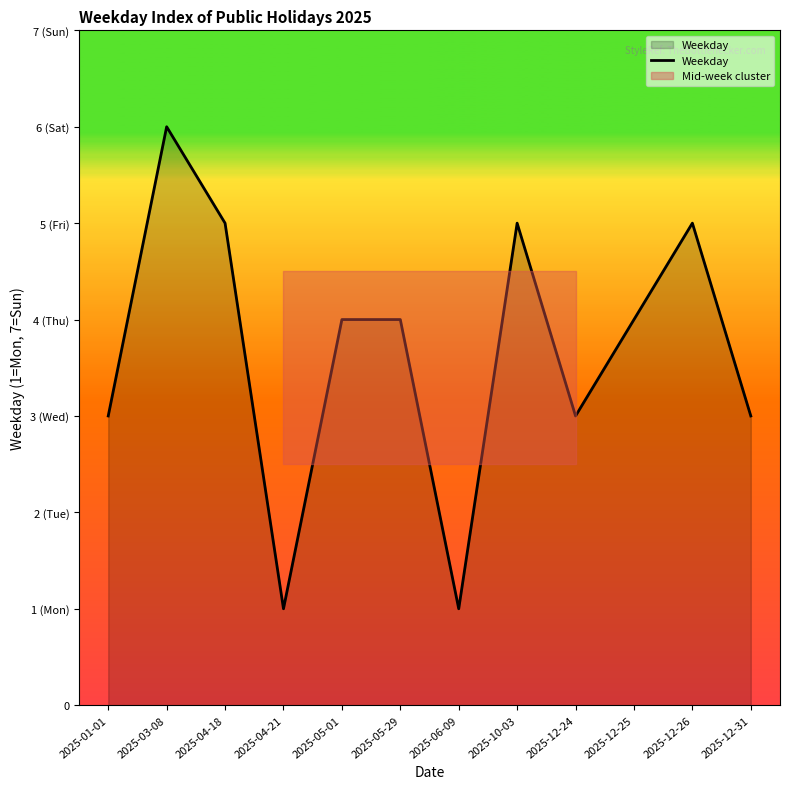

What is the label of the 7th point from the right?

2025-05-29